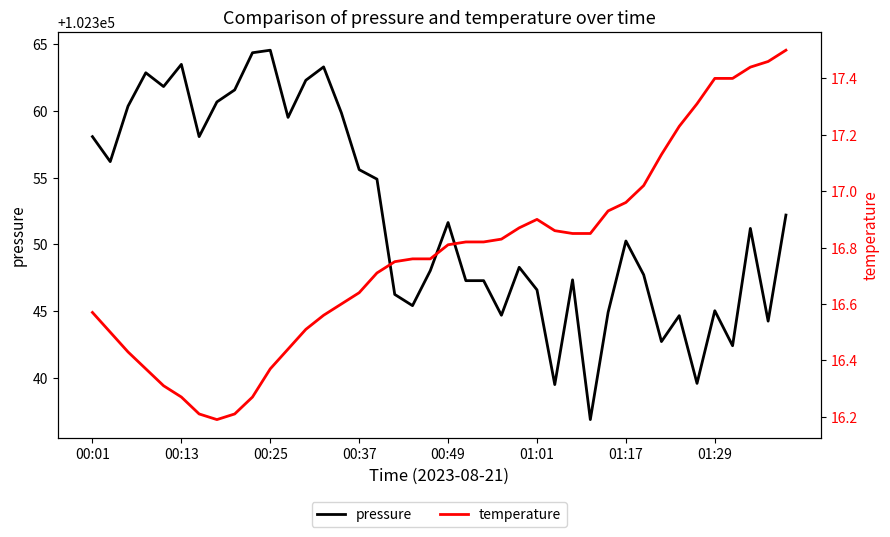

At how many categories does at least one series exceed 24641?

40